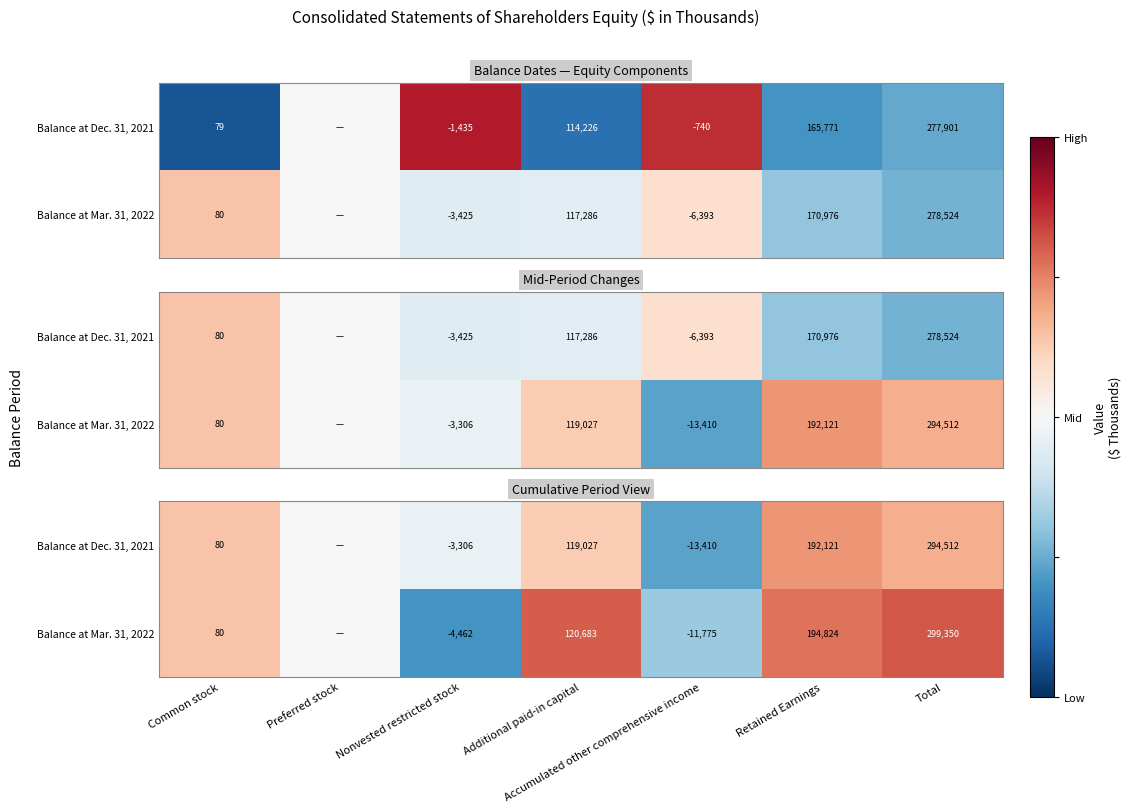

How many categories are shown in the chart?

7